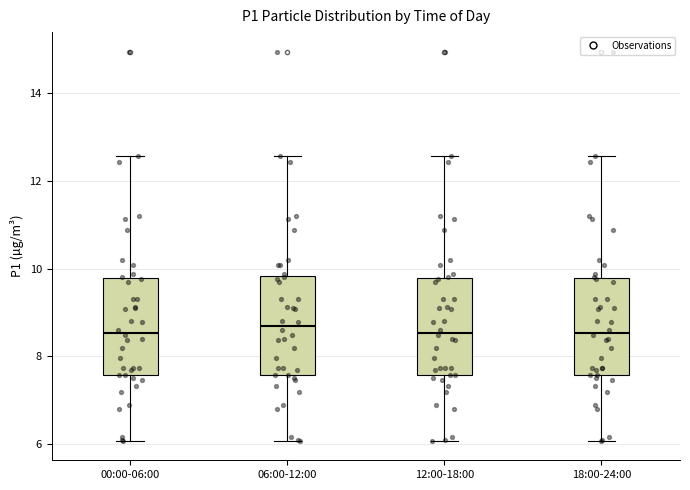

Reading left to right, transcribe this box plot: for each box, give where its median line is, the range the box spans, and where its two whiskers end, as read against the y-axis. The values are not printed on the chart, so give them approximately, as read against the axis.

00:00-06:00: median 8.6, box 7.6 to 9.8, whiskers 6.0 to 12.6
06:00-12:00: median 8.6, box 7.6 to 9.8, whiskers 6.0 to 12.6
12:00-18:00: median 8.6, box 7.6 to 9.8, whiskers 6.0 to 12.6
18:00-24:00: median 8.6, box 7.6 to 9.8, whiskers 6.0 to 12.6